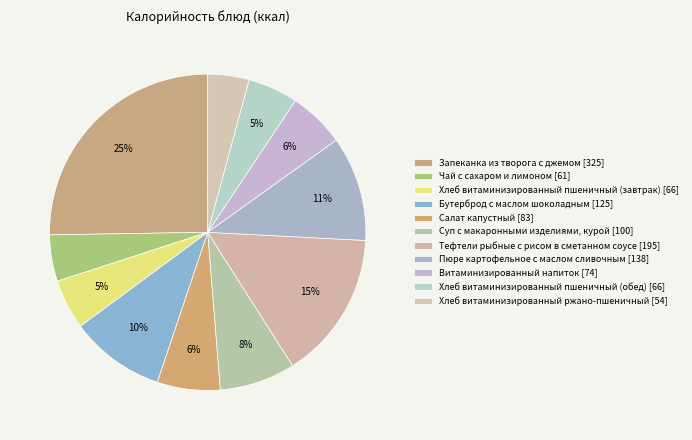

How many segments does this pie chart have?

11